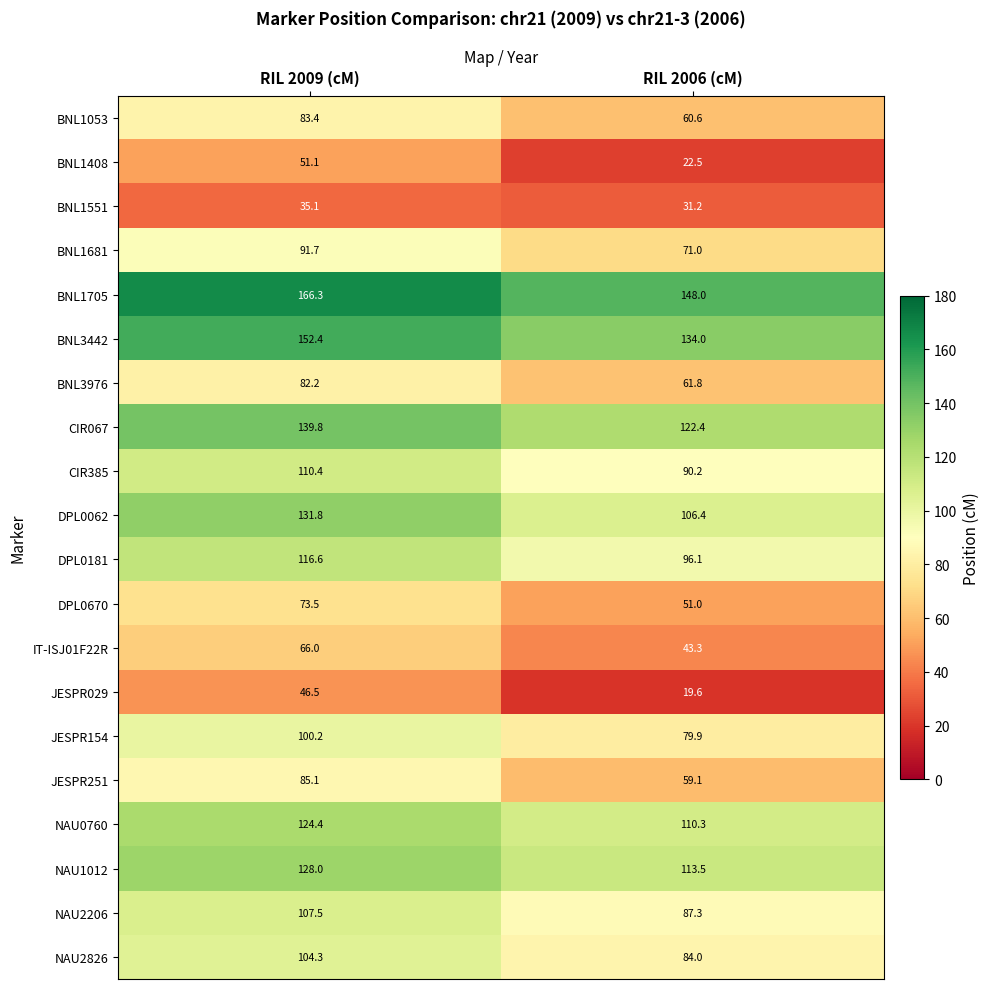

Which series changed the most between RIL 2009 (cM) and RIL 2006 (cM)?

BNL1408